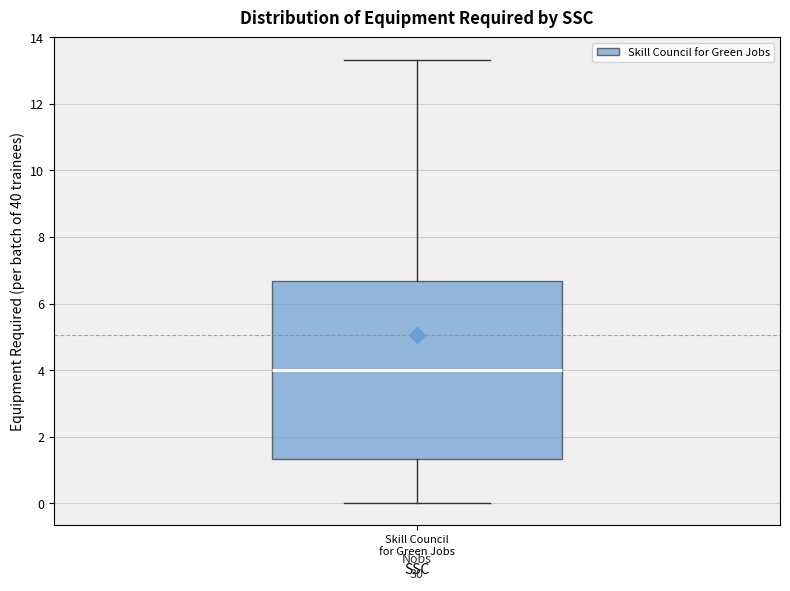

Transcribe this box plot: give where the median line is, the range the box spans, and where the two whiskers end, as read against the y-axis. The values are not printed on the chart, so give them approximately, as read against the axis.

median 4.0, box 1.4 to 6.6, whiskers 0.0 to 13.4